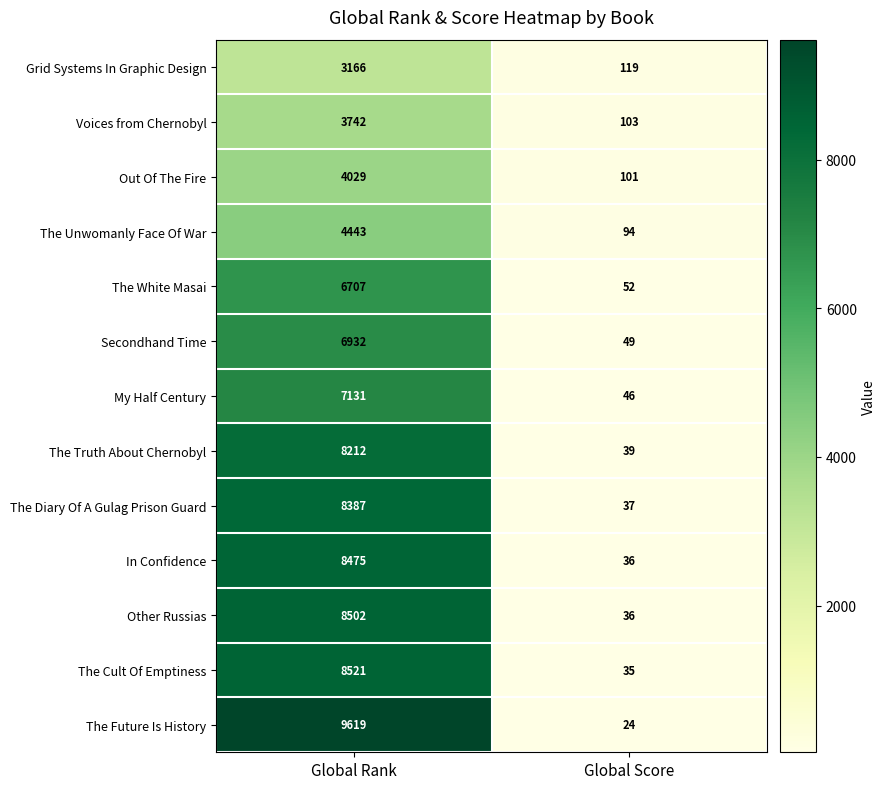

The value of The Future Is History at Global Rank is 9619. True or false?

True